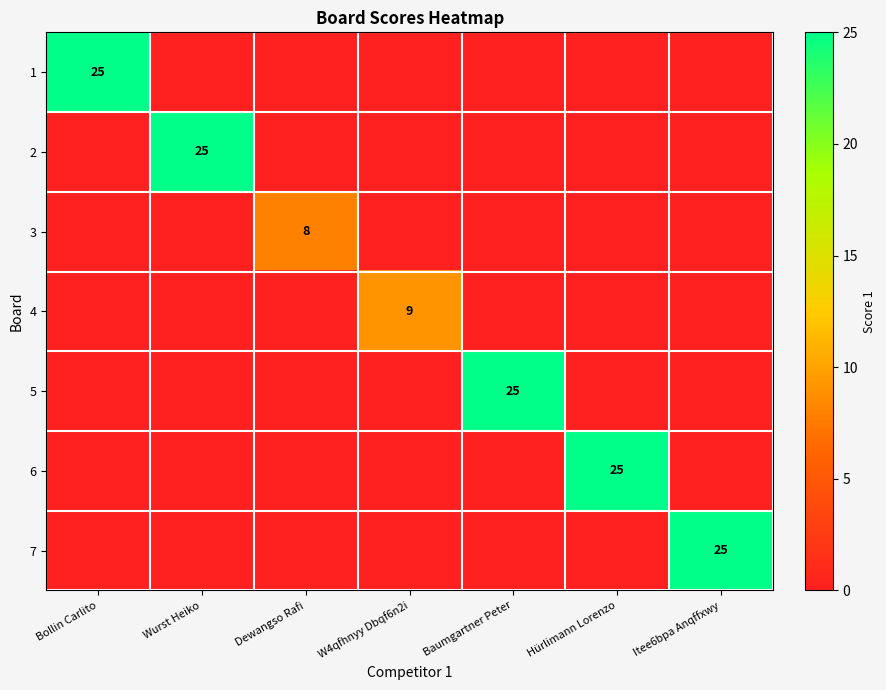

The value of 5 at Baumgartner Peter is 8. True or false?

False